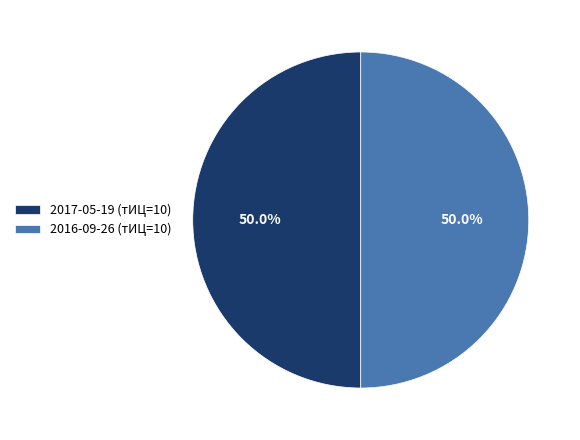

What percentage do 2017-05-19 (тИЦ=10) and 2016-09-26 (тИЦ=10) together represent?

100.0%